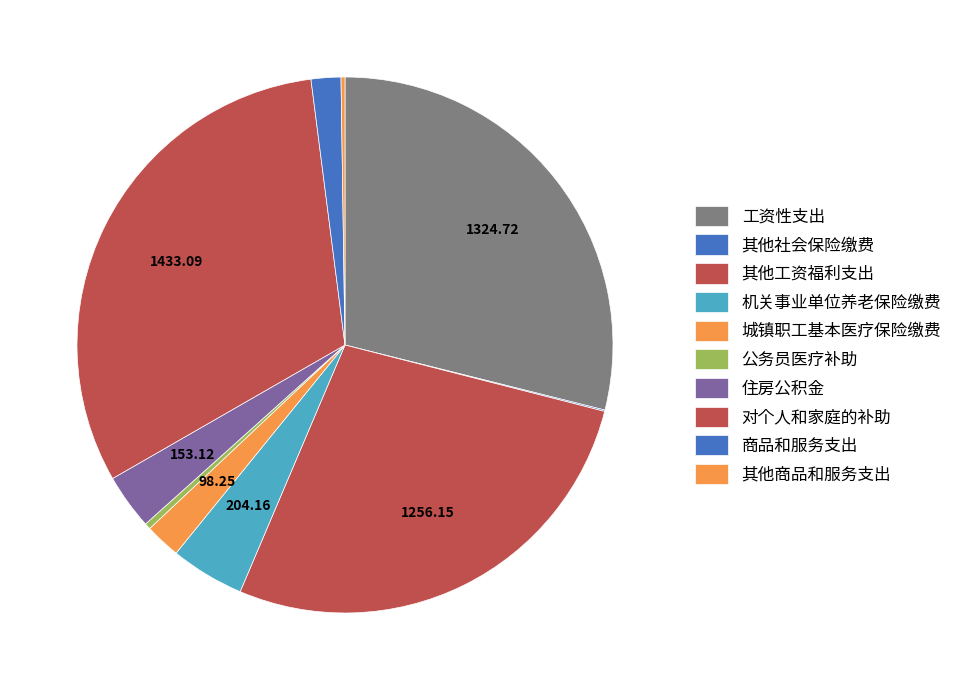

To the nearest percent, what percentage of the pie is 城镇职工基本医疗保险缴费?

2%